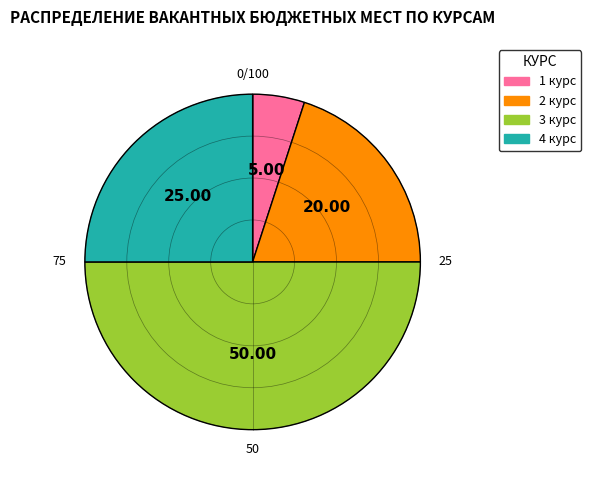

What is the largest slice in the pie chart?

3 курс